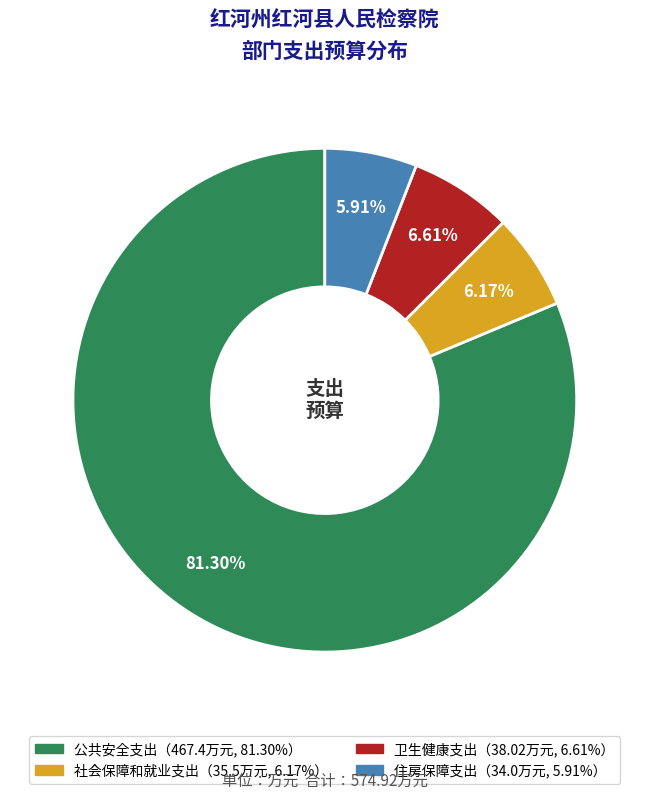

Is there a majority slice in this chart?

Yes